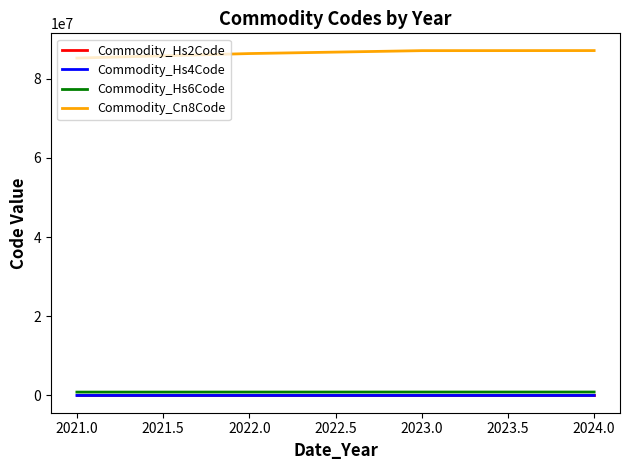

True or false: Commodity_Hs6Code and Commodity_Hs4Code cross at least once.

False